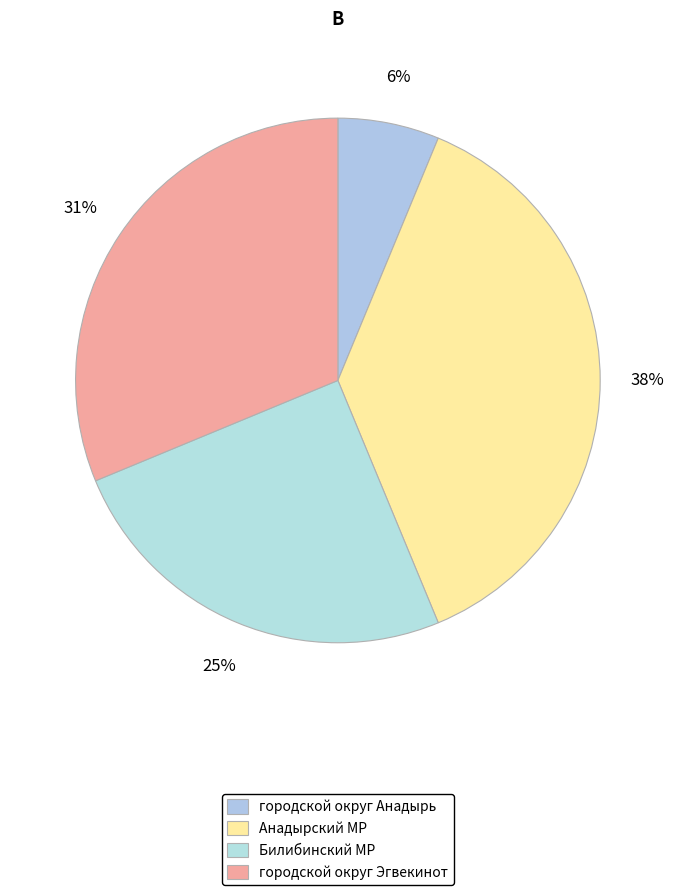

How many slices are in this pie chart?

4